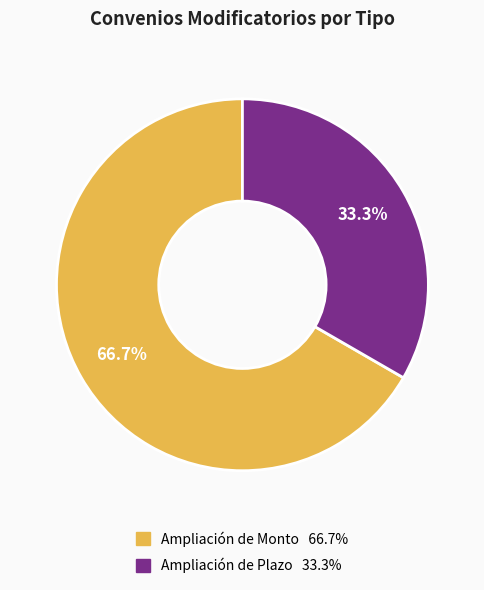

What is the ratio of the value at Ampliación de Plazo to the value at Ampliación de Monto?

0.5